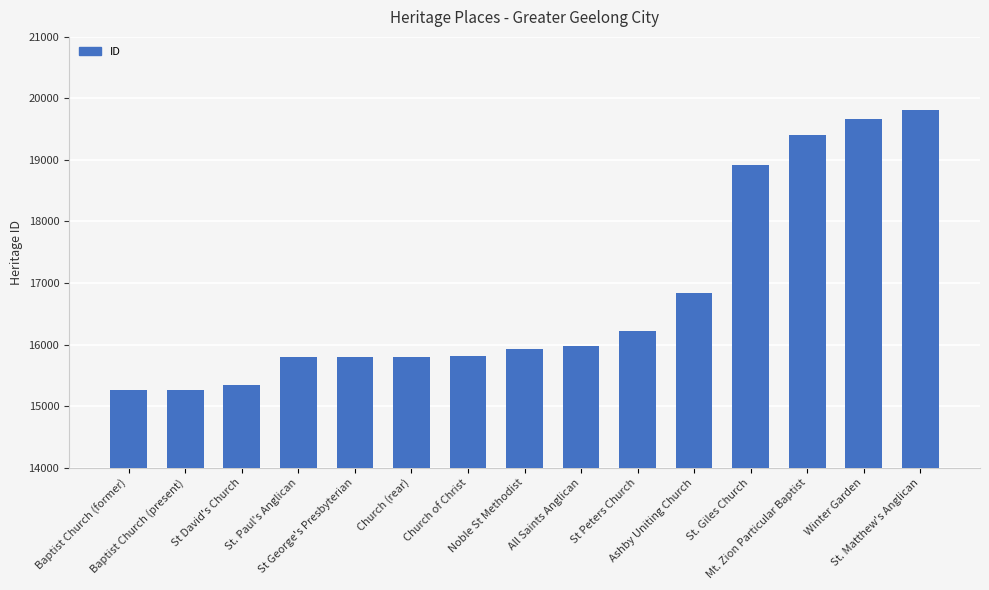

What is the smallest value displayed?

15255